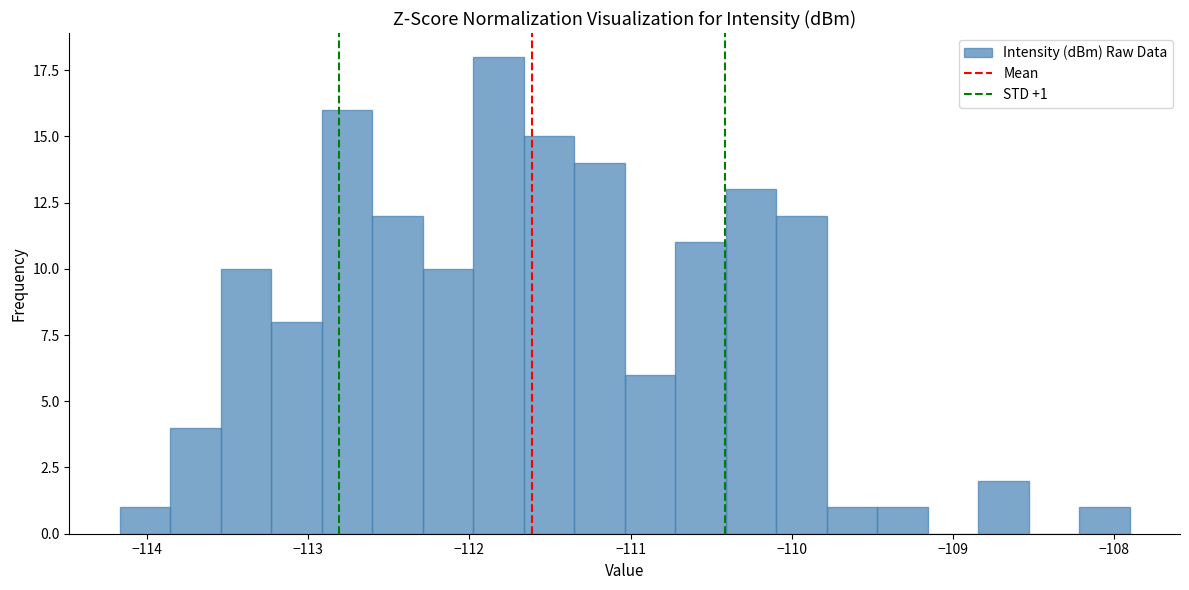

Around what value on the x-axis is the tallest bar? Give the approximate position of its centre, as read against the axis.

-111.8